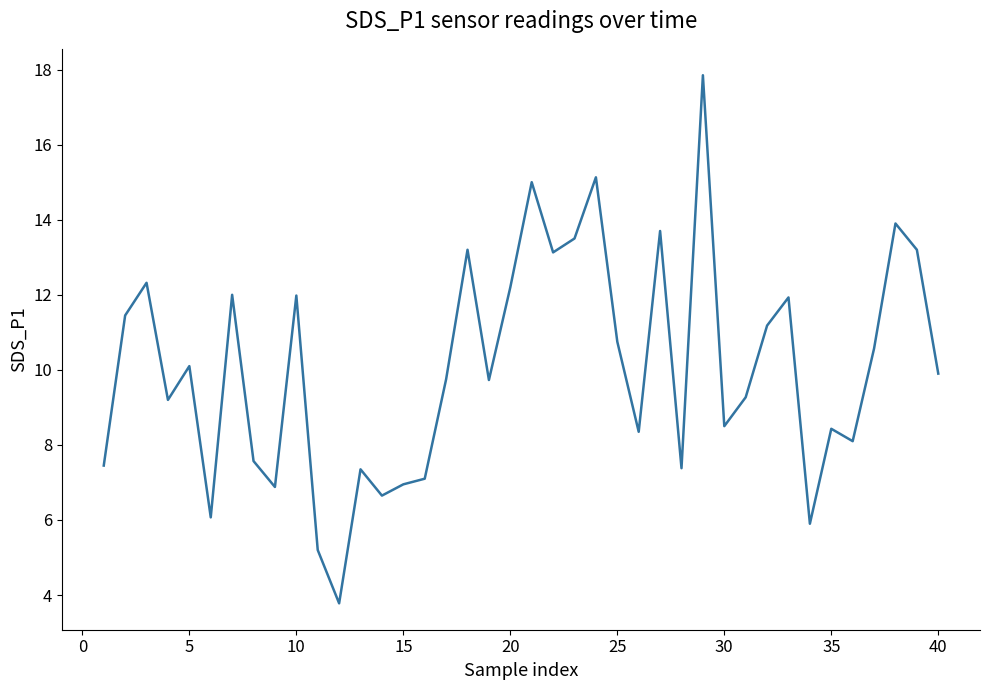

What is the greatest value displayed?

17.9